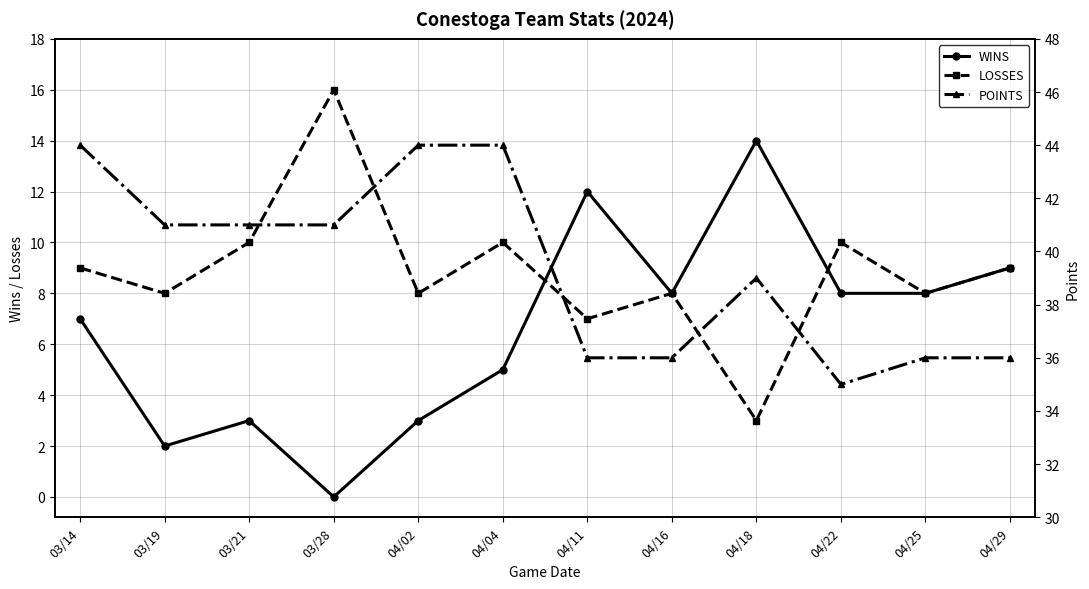

Rank the categories by WINS value from highest to lowest.

04/18, 04/11, 04/29, 04/16, 04/22, 04/25, 03/14, 04/04, 03/21, 04/02, 03/19, 03/28